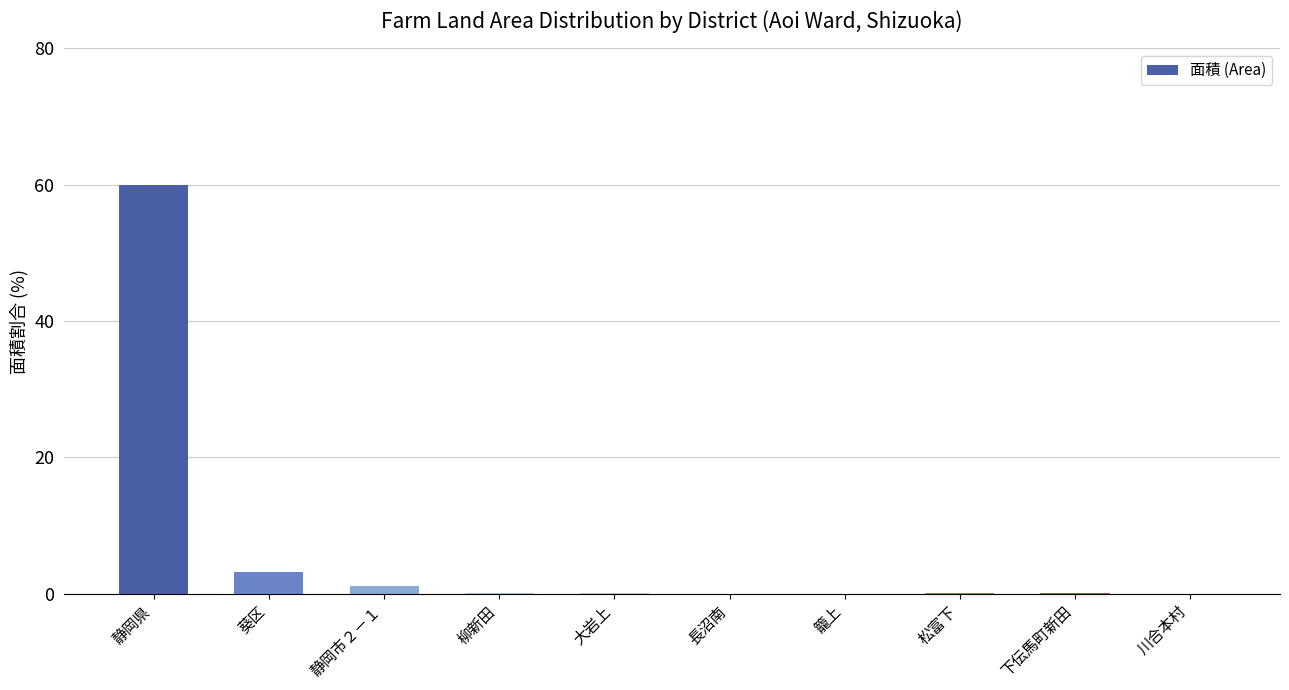

At which category does the chart reach its peak across all series?

静岡県